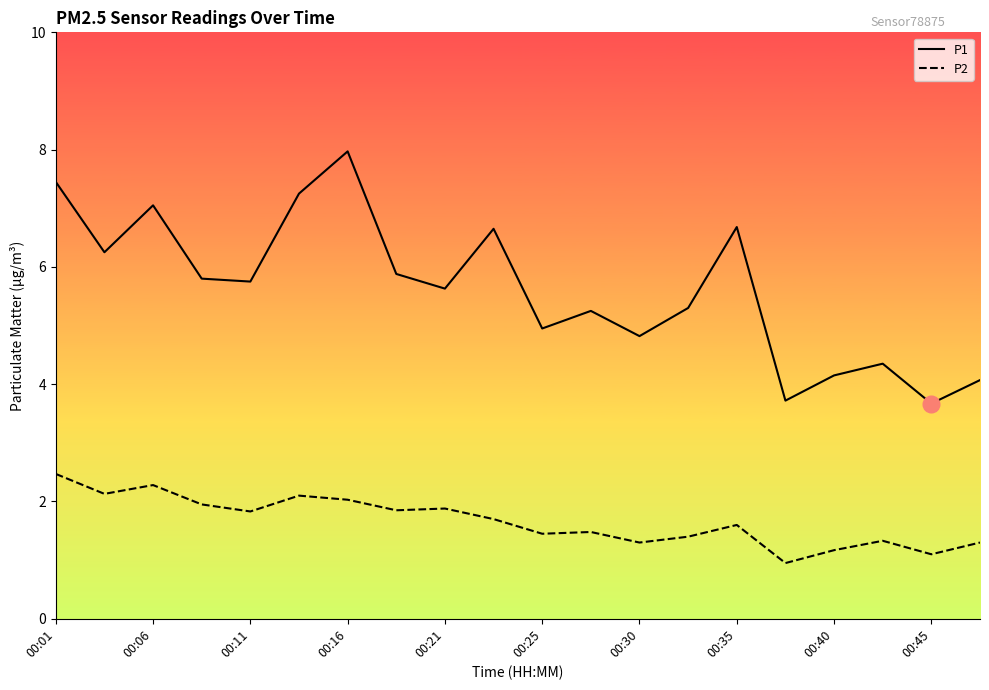

Which series has the widest spread of values?

P1